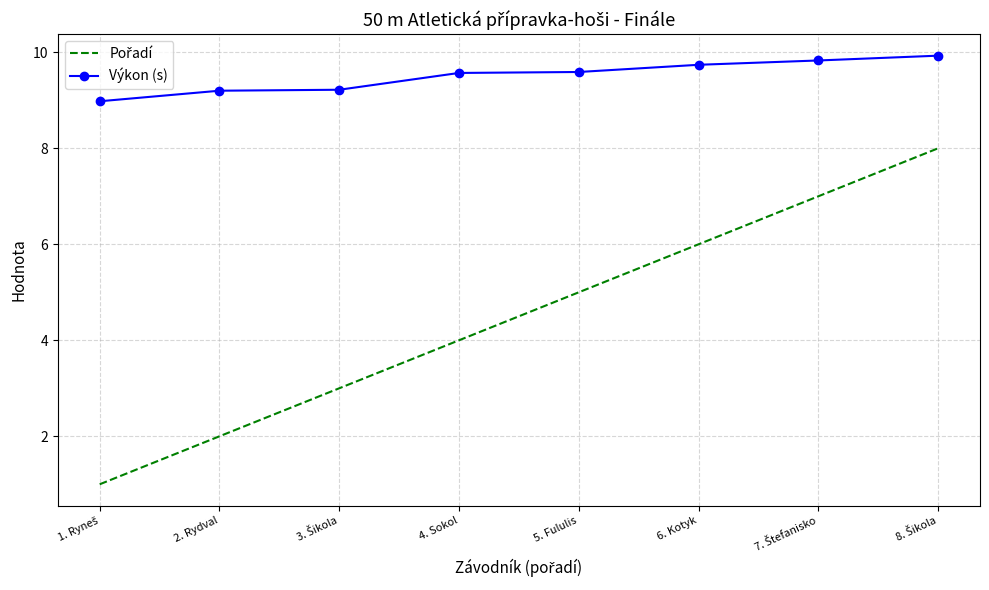

The value of Výkon (s) at 4. Sokol is 9.6. True or false?

True